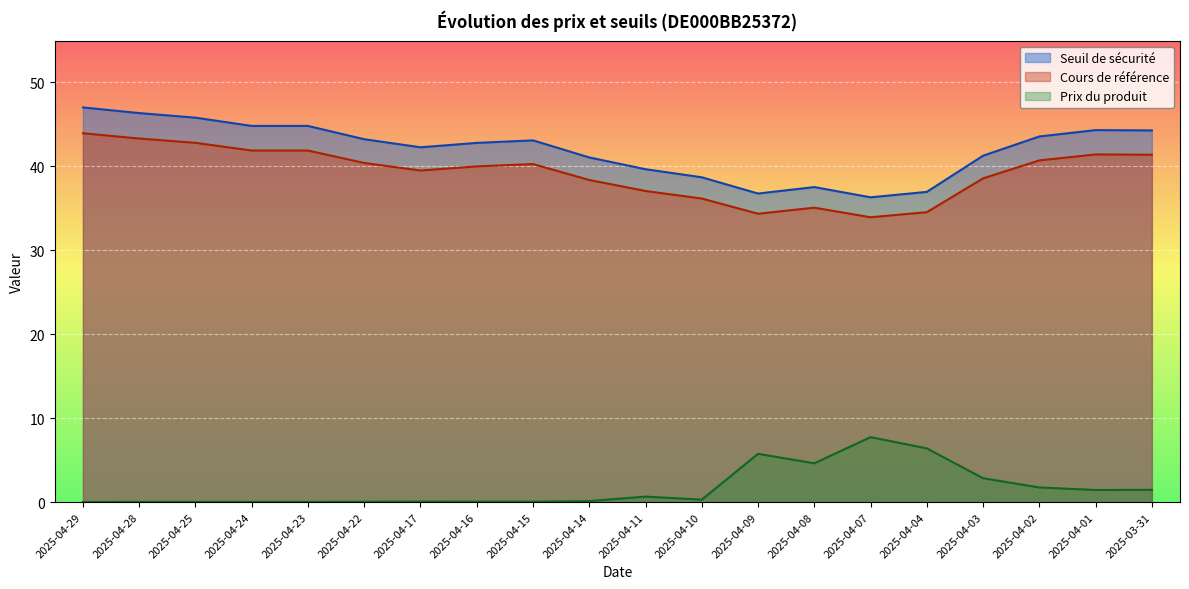

The value of Cours de référence at 2025-04-01 is 41.4. True or false?

True